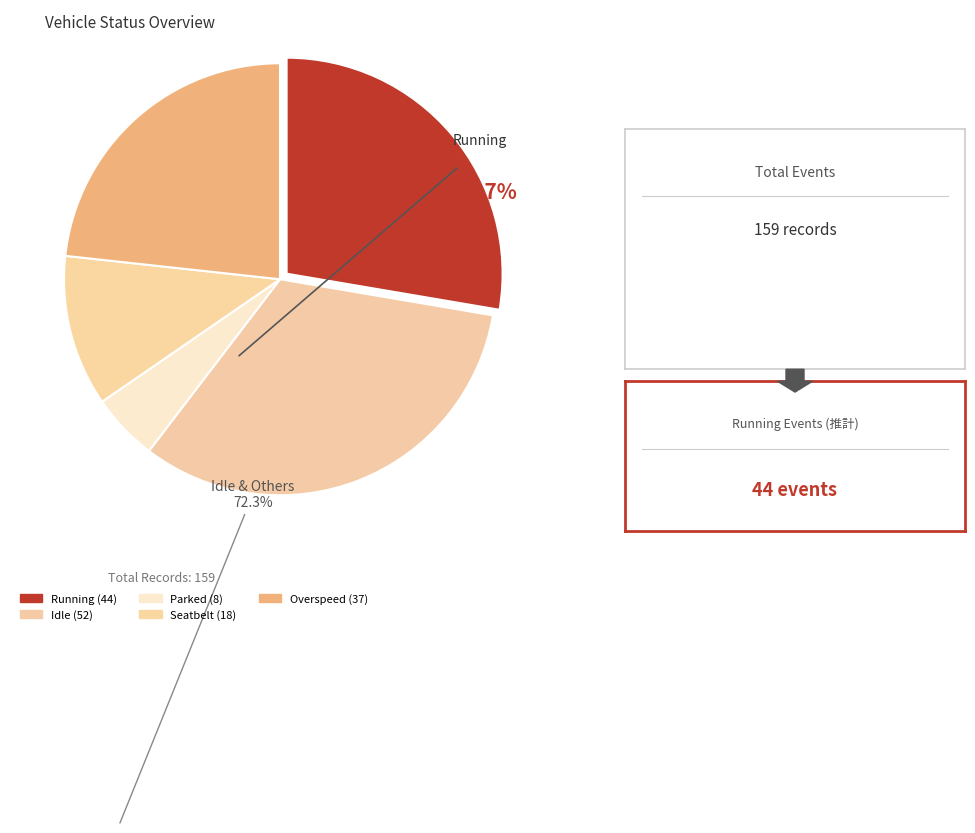

How many slices are in this pie chart?

5